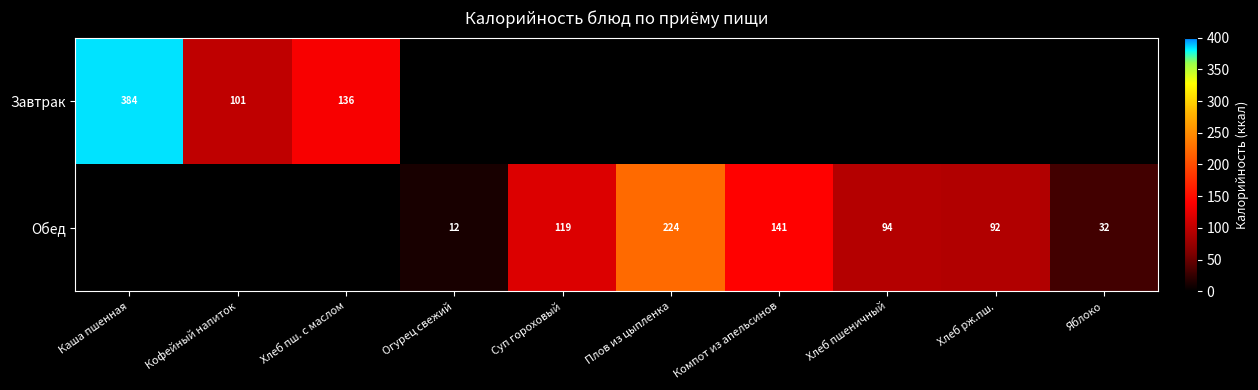

The value of Обед at Огурец свежий is 4. True or false?

False